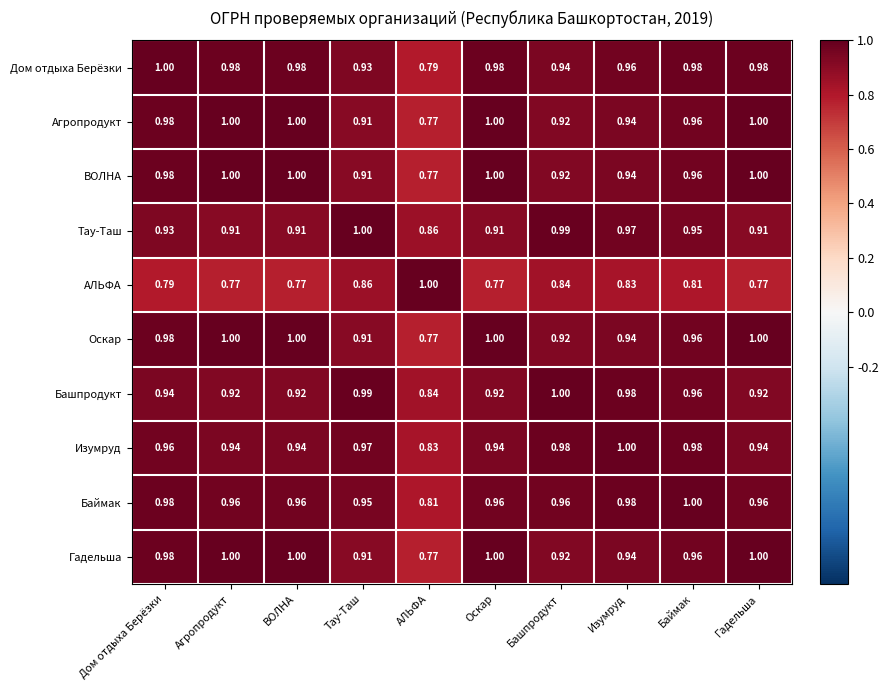

Is the value of АЛЬФА at Изумруд greater than the value of Гадельша at Баймак?

No